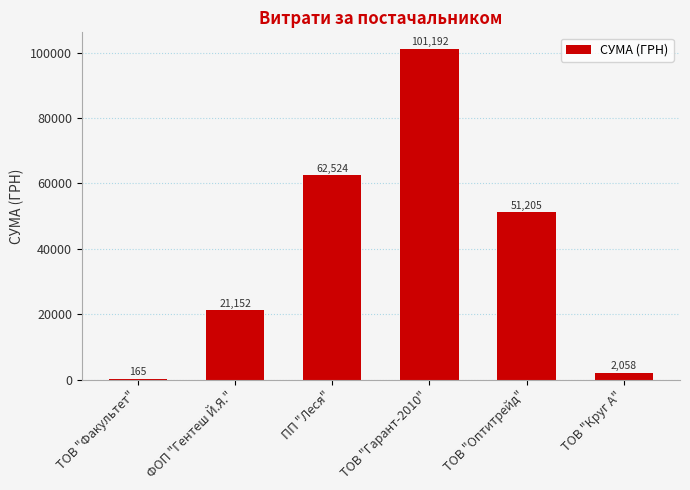

True or false: the data shows 62524.2 at ПП "Леся".

True